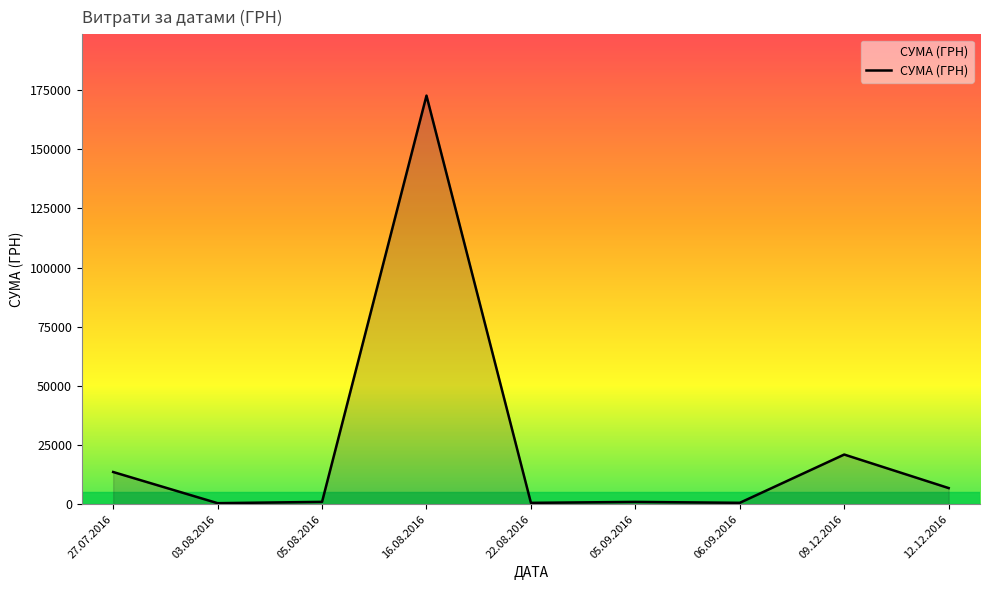

Which has a higher value, 12.12.2016 or 16.08.2016?

16.08.2016